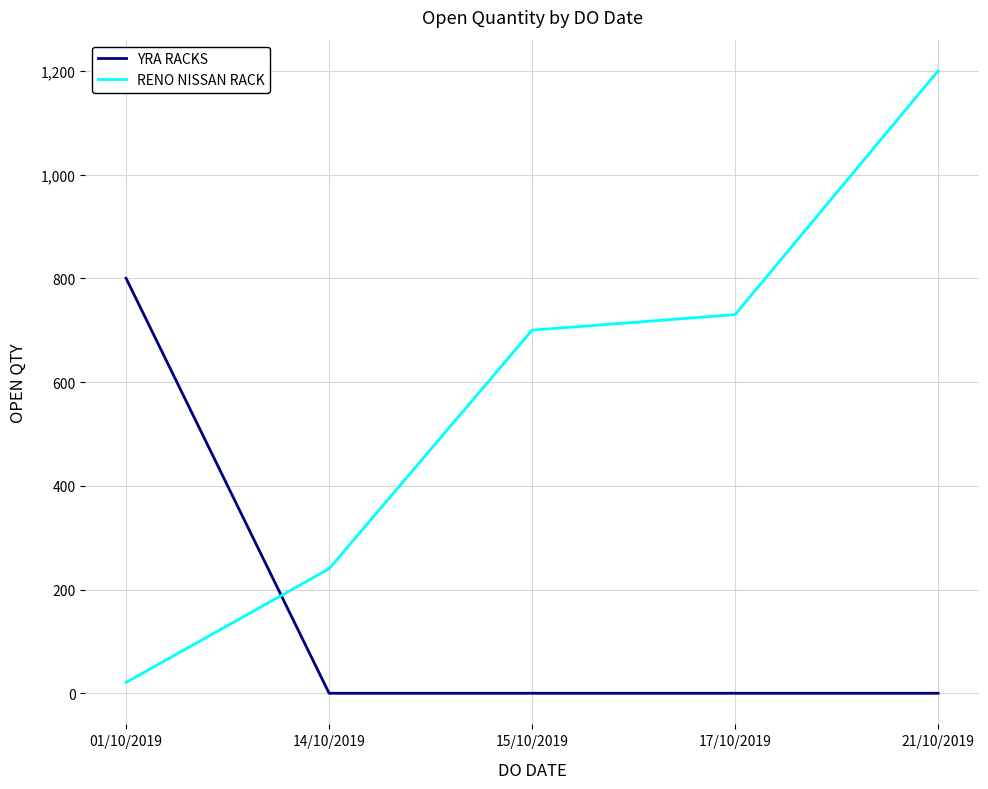

Reading left to right, transcribe all the data shown in this chart.

YRA RACKS: 800	0	0	0	0
RENO NISSAN RACK: 21	240	700	730	1200